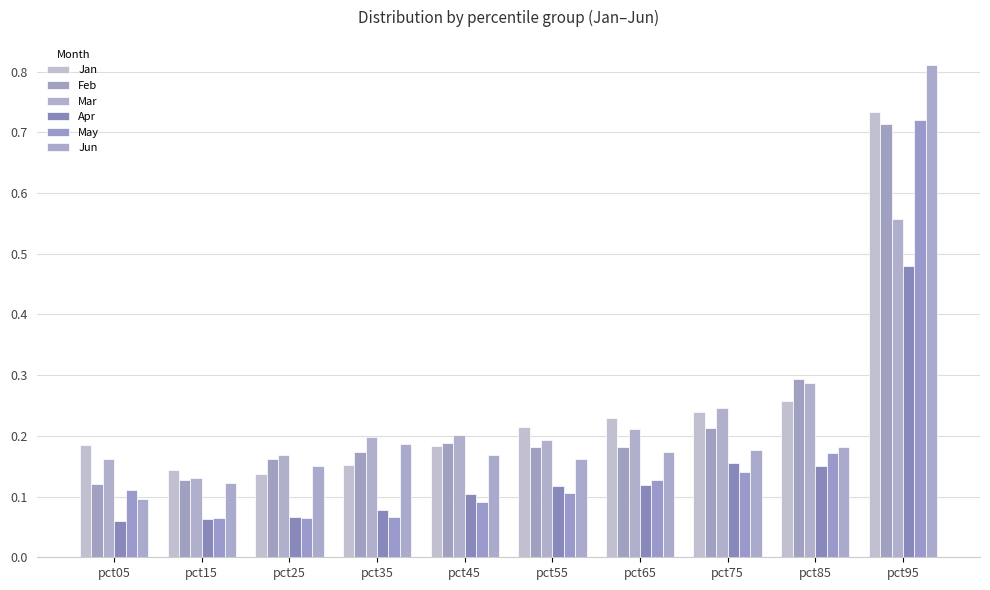

List the labels in order of Feb value, largest first.

pct95, pct85, pct75, pct45, pct65, pct55, pct35, pct25, pct15, pct05